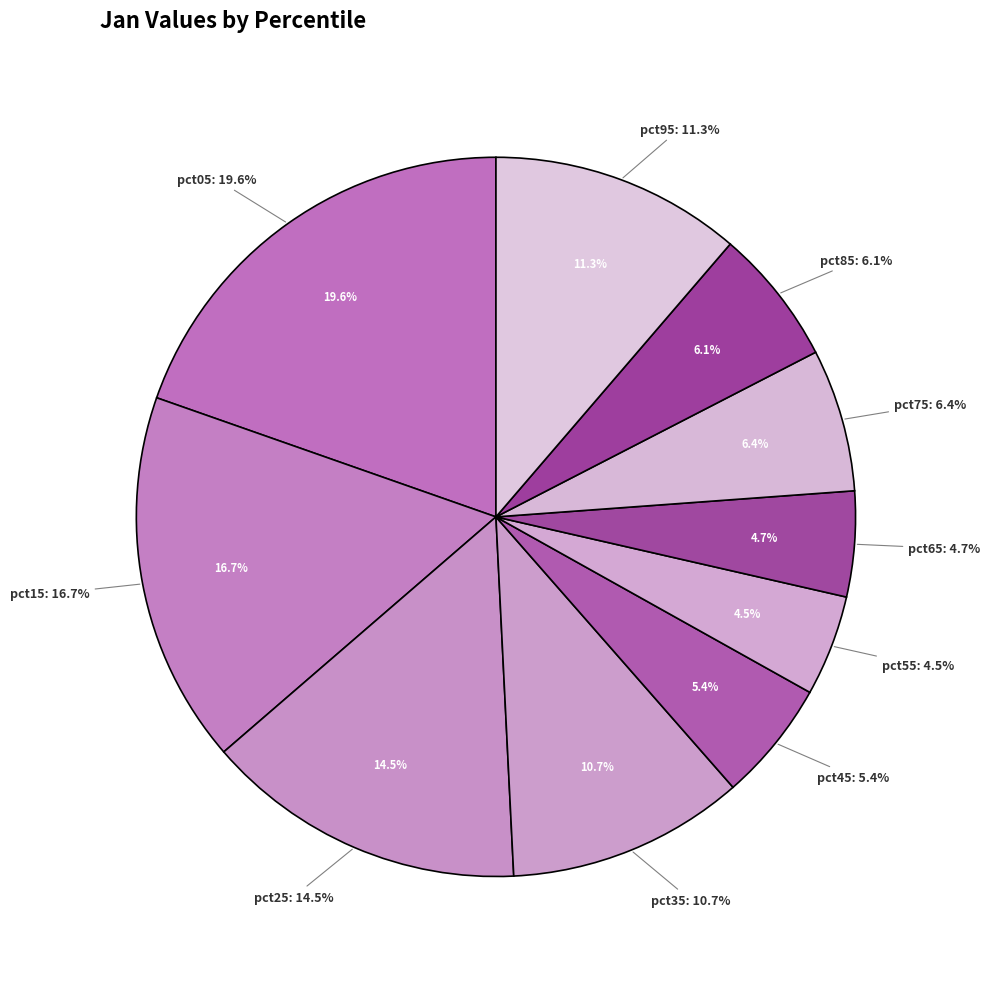

What percentage is the pct25 slice, to the nearest percent?

14%